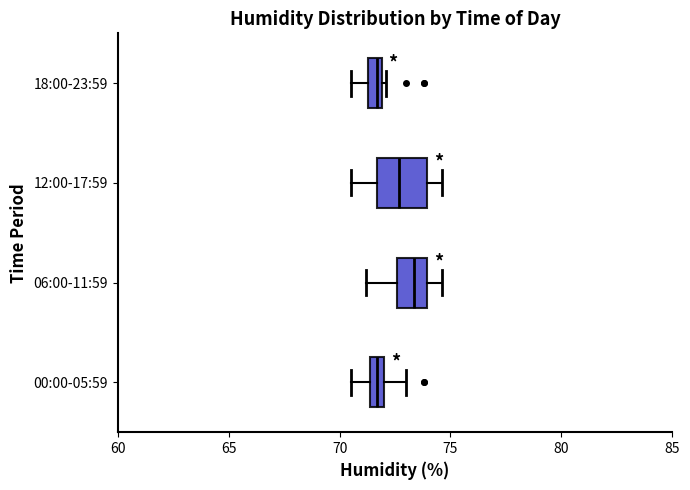

Where is the right edge of the box for 18:00-23:59 on the x-axis? The values are not printed on the chart, so give them approximately, as read against the axis.

72.0